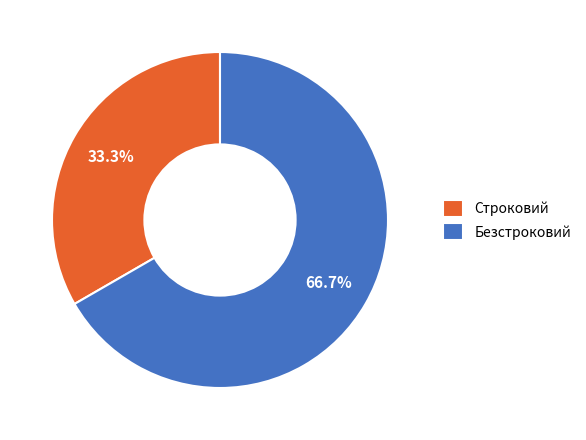

Rank the categories by value from highest to lowest.

Безстроковий, Строковий